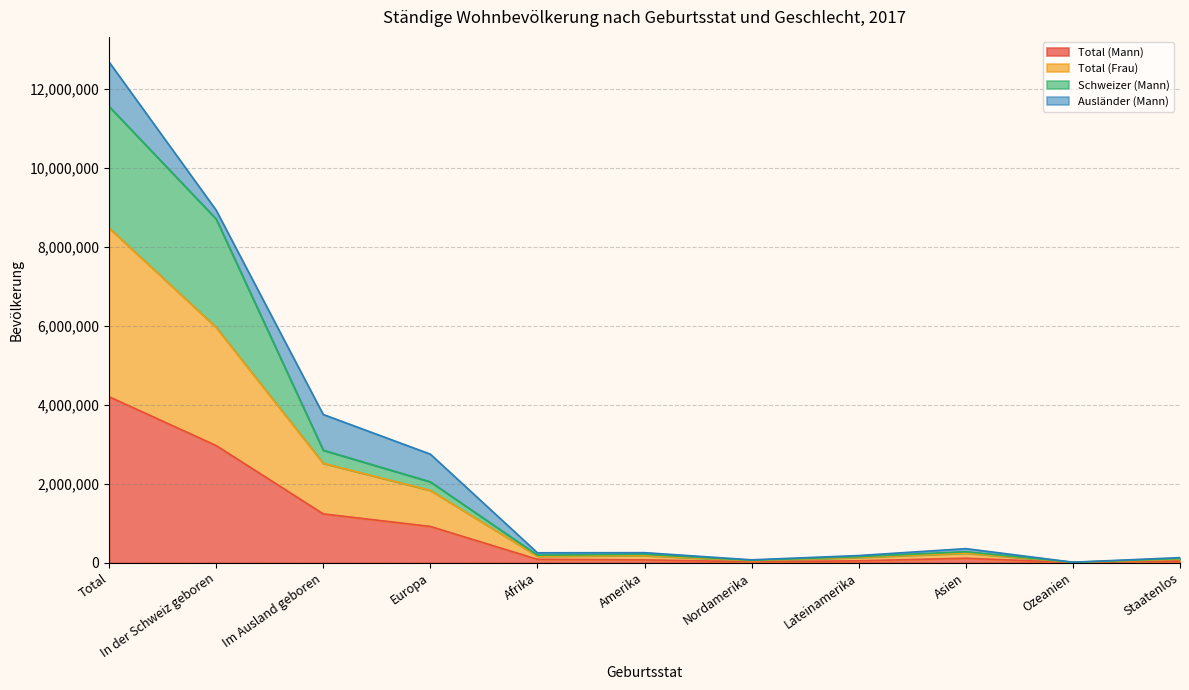

Where is the first local maximum for Schweizer (Mann)?

Amerika